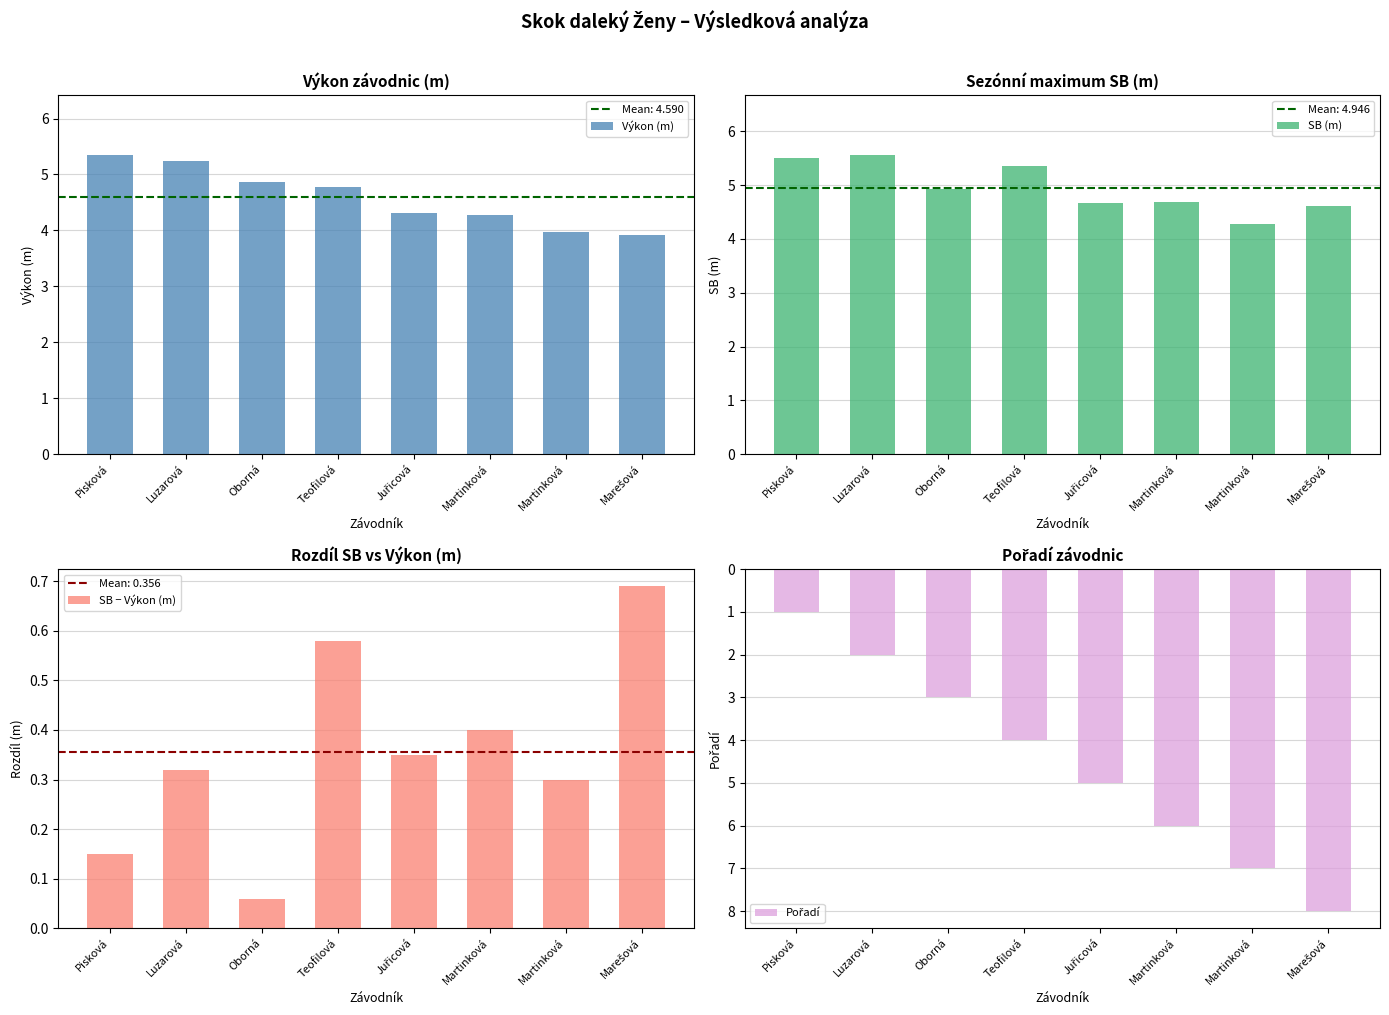

Which series has the largest total across all categories?

SB (m)